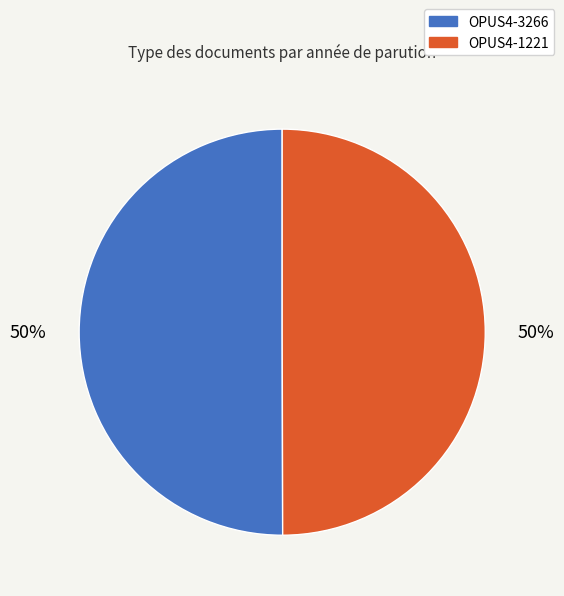

To the nearest percent, what is the average slice percentage?

50%